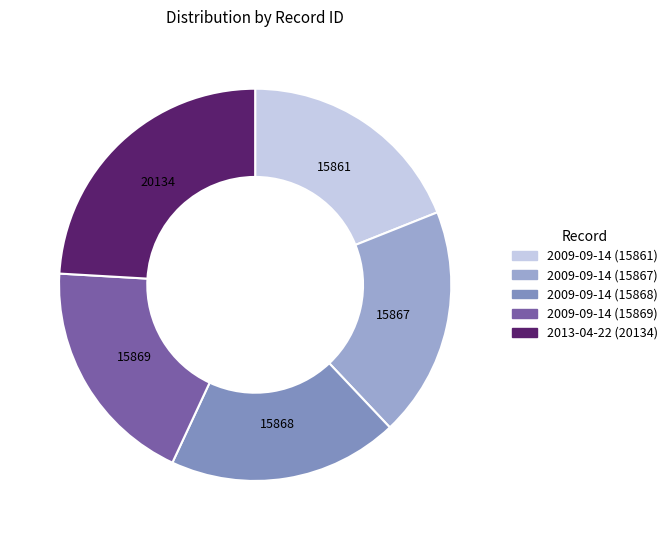

To the nearest percent, what is the difference between the largest and smallest slice percentages?

5%